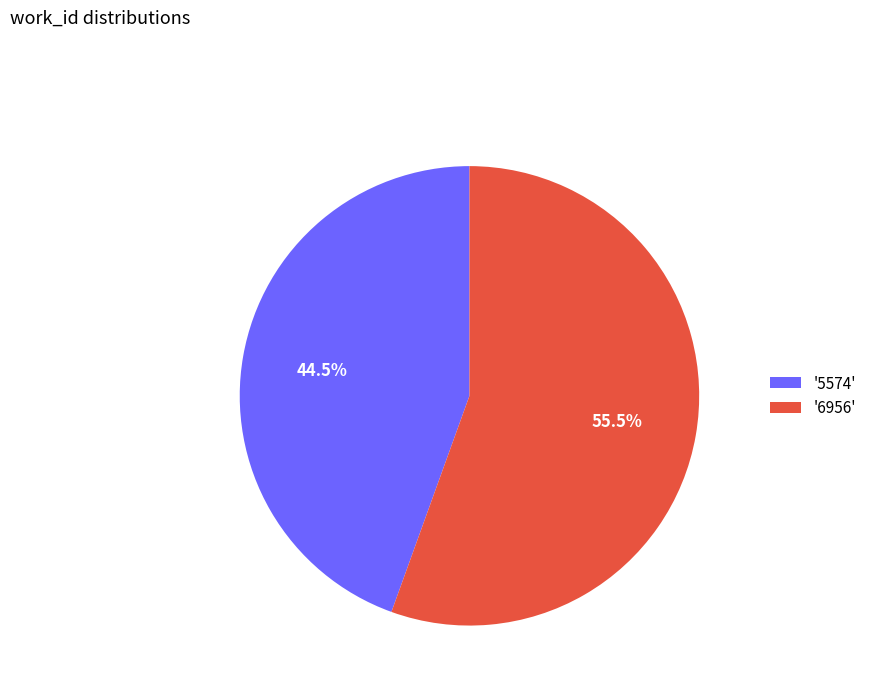

Count the number of slices in the pie.

2